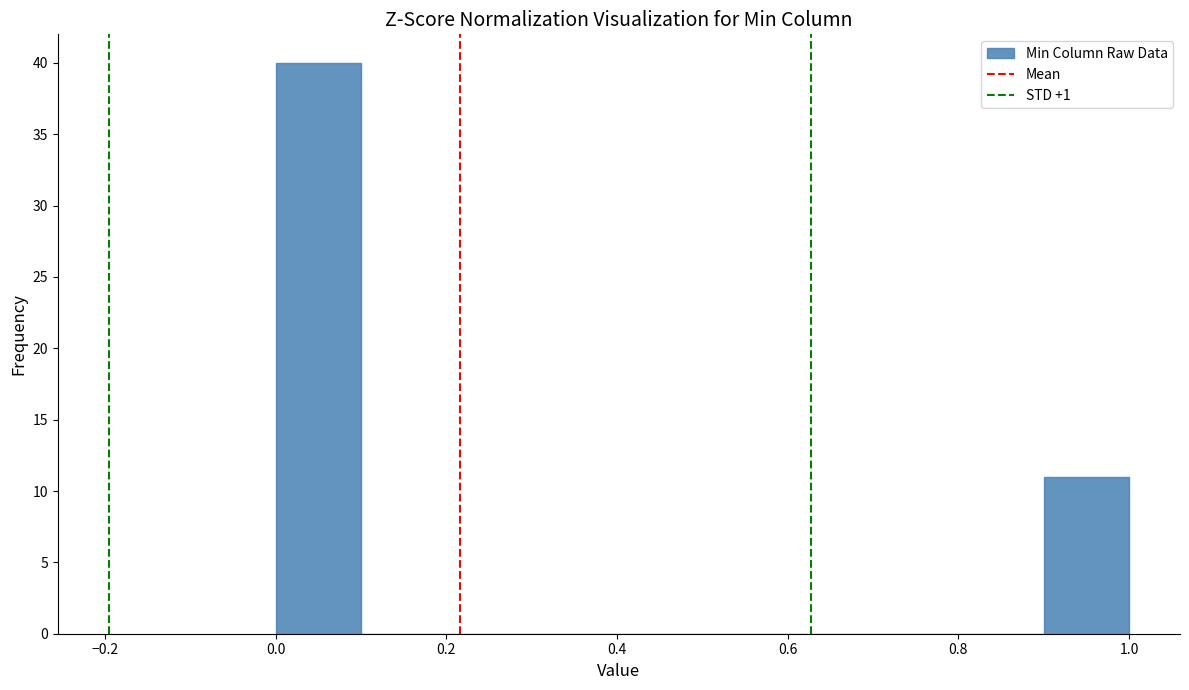

What is the height of the bar covering 0.0 to 0.1 on the x-axis? The values are not printed on the chart, so give them approximately, as read against the axis.

40